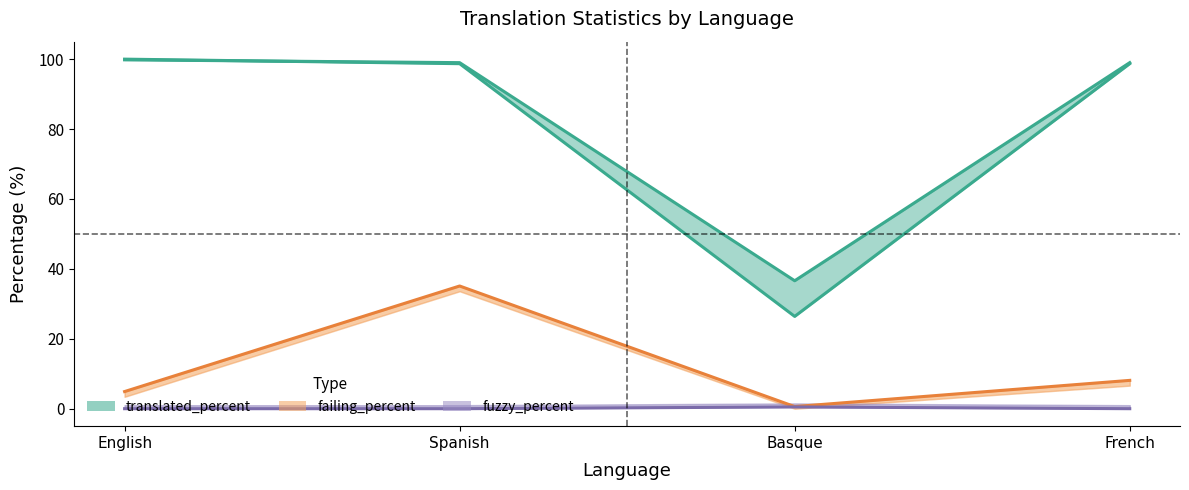

What is the change in value from English to Basque?

-73.6